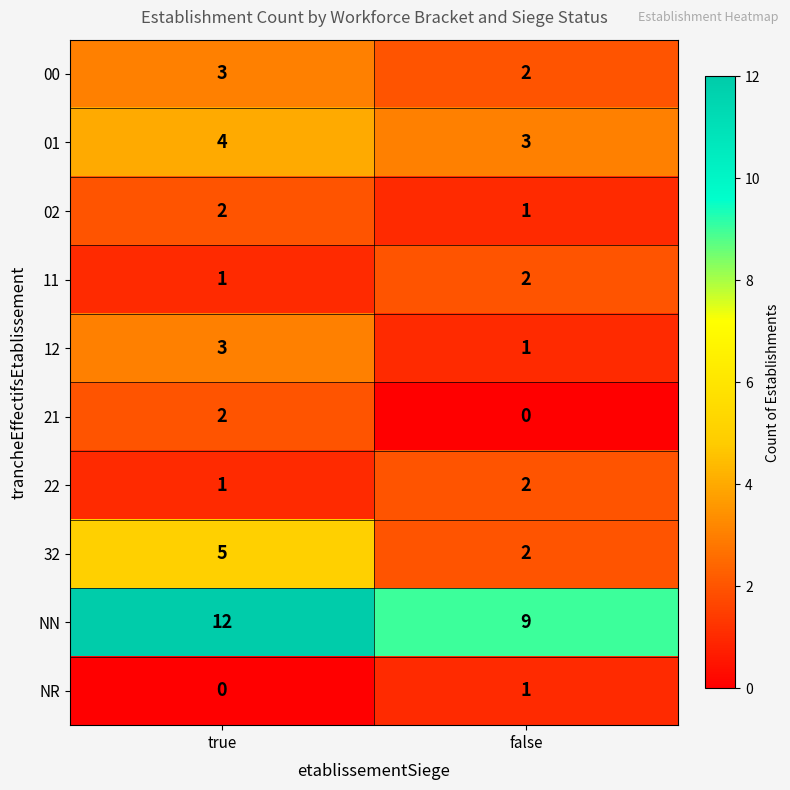

What is the spread (max minus min) of values at false?

9